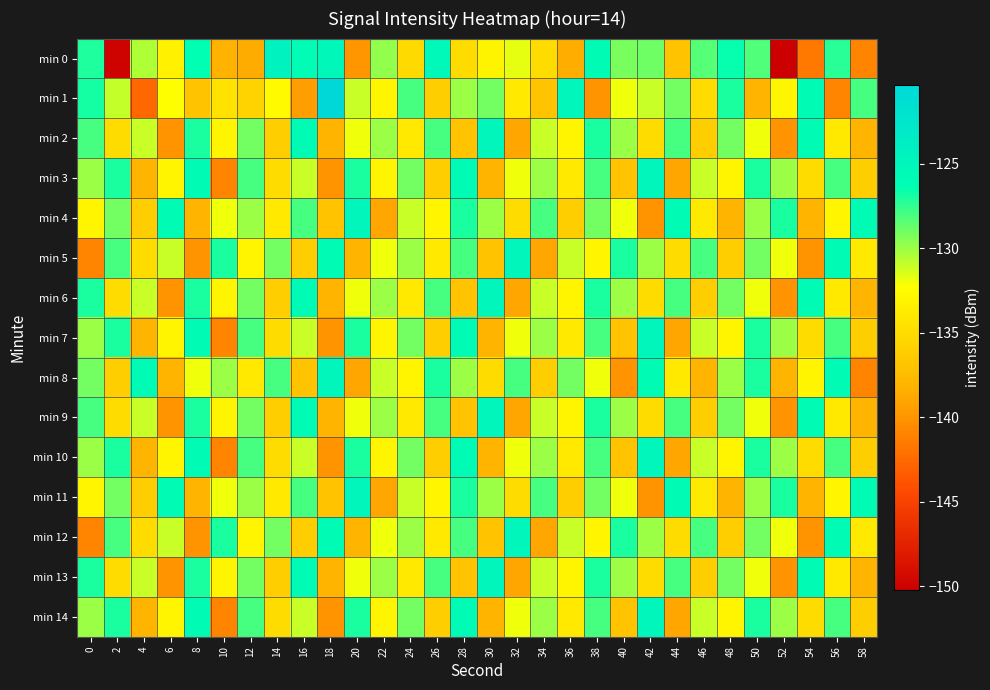

What is the total value across all series at 20?

-1971.9